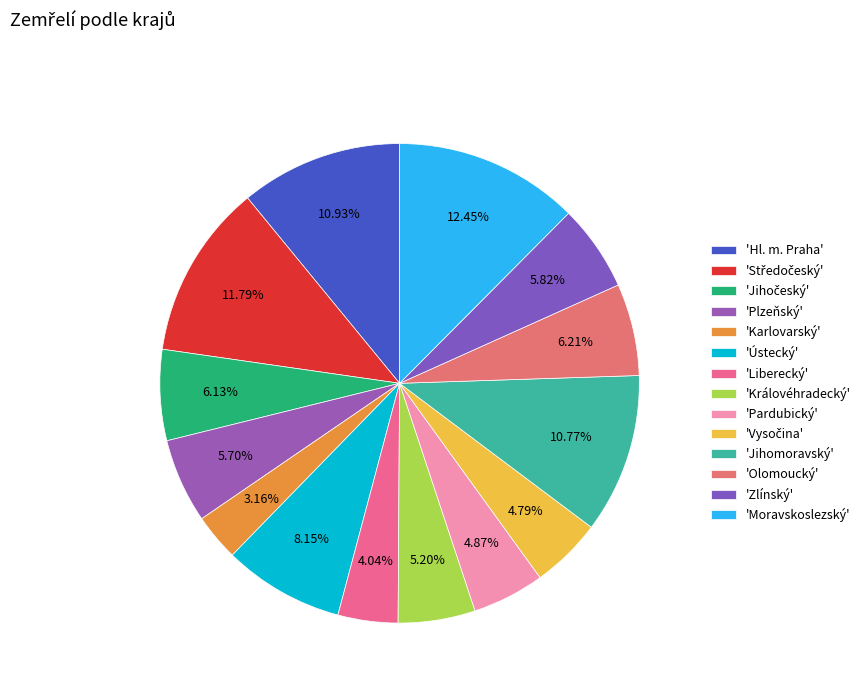

Which category has the biggest portion of the pie?

'Moravskoslezský'